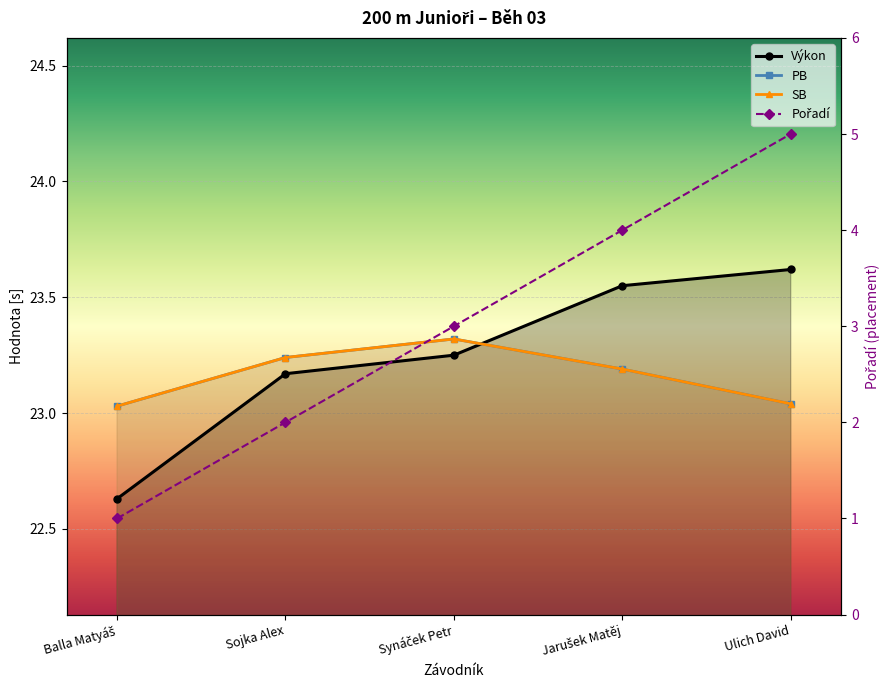

What is the label of the 2nd point from the left?

Sojka Alex